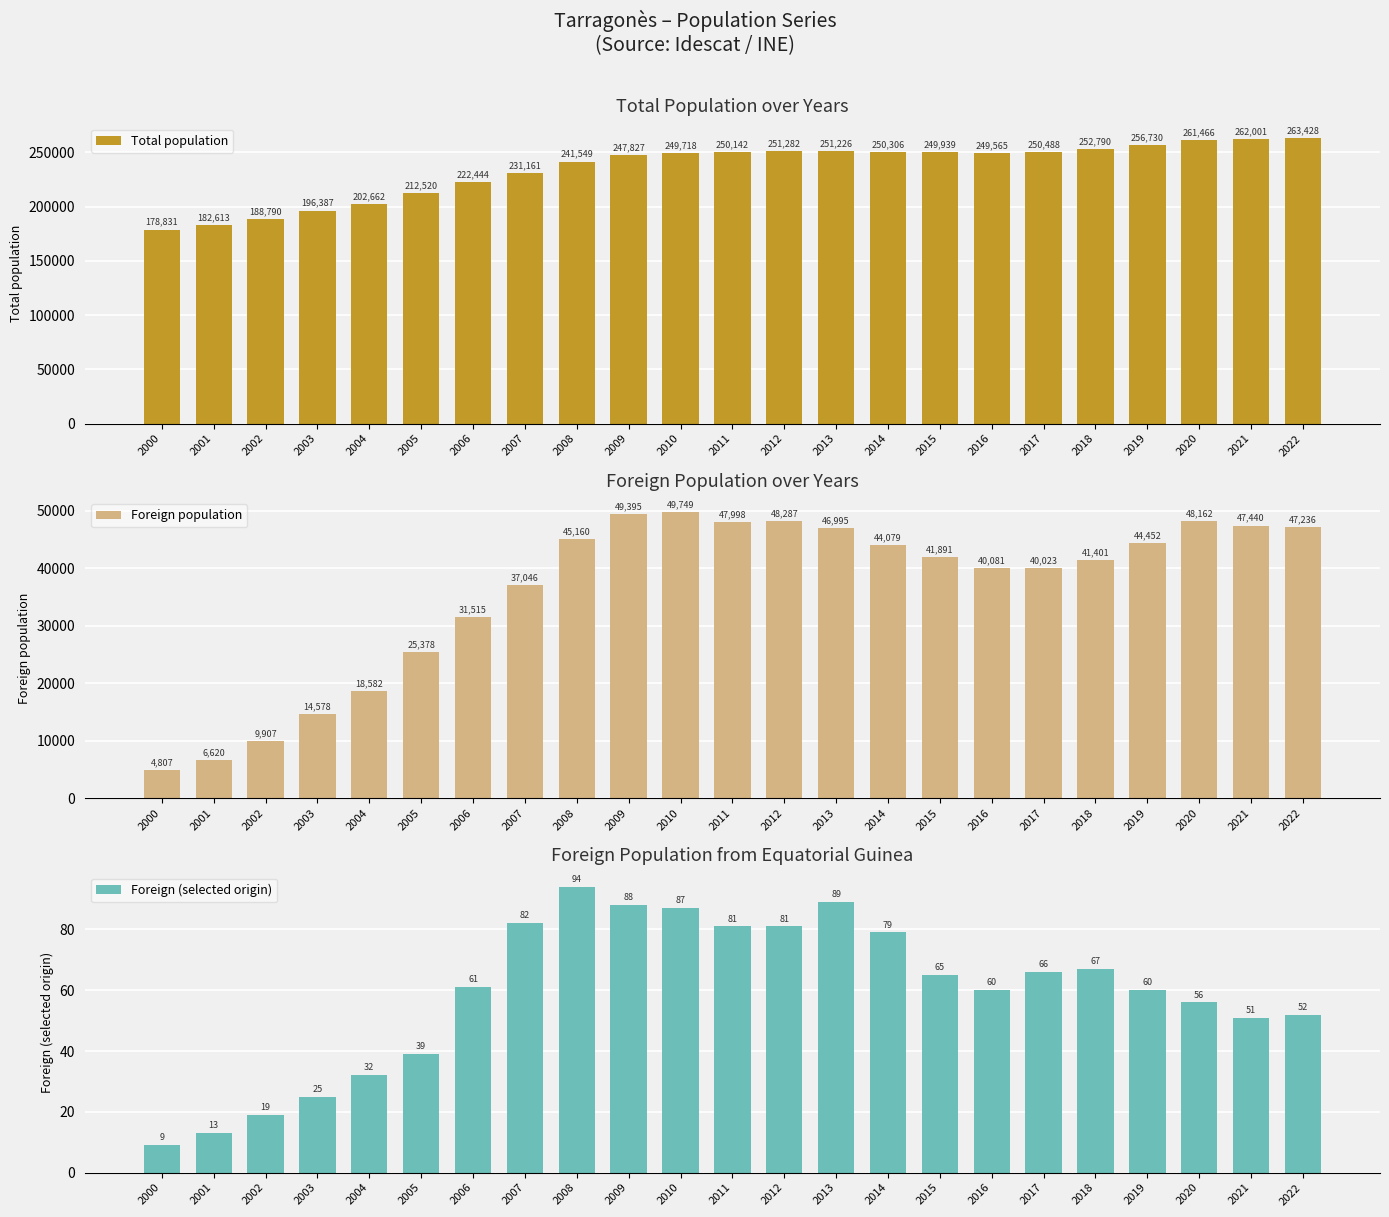

What is the approximate value of Foreign population at 2019, to the nearest 100?

44500